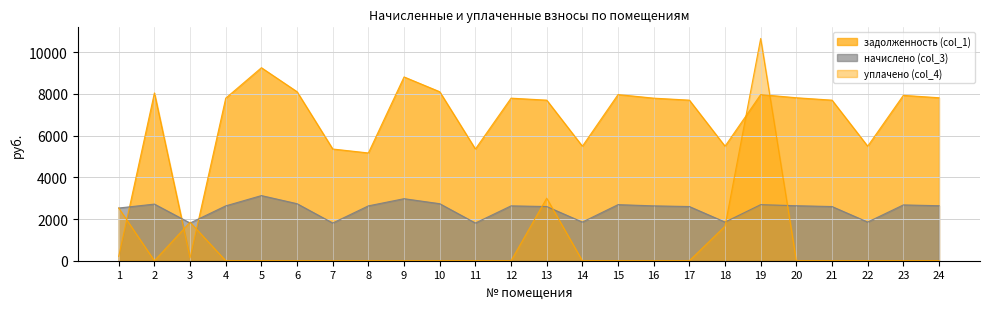

Where is начислено (col_3) nearest to the value 2465?

1